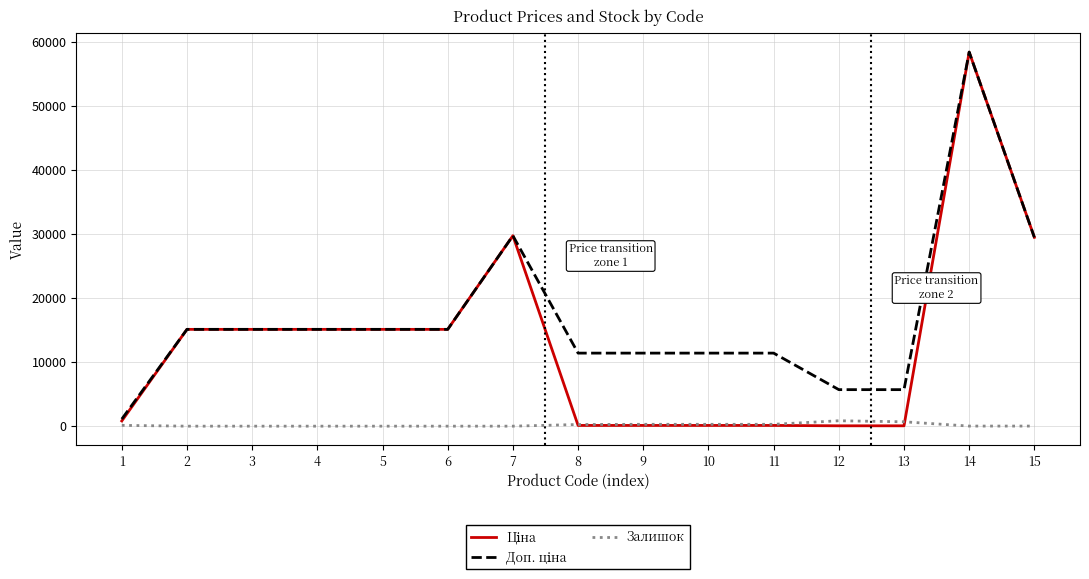

At which category is the sum across all series the highest?

14